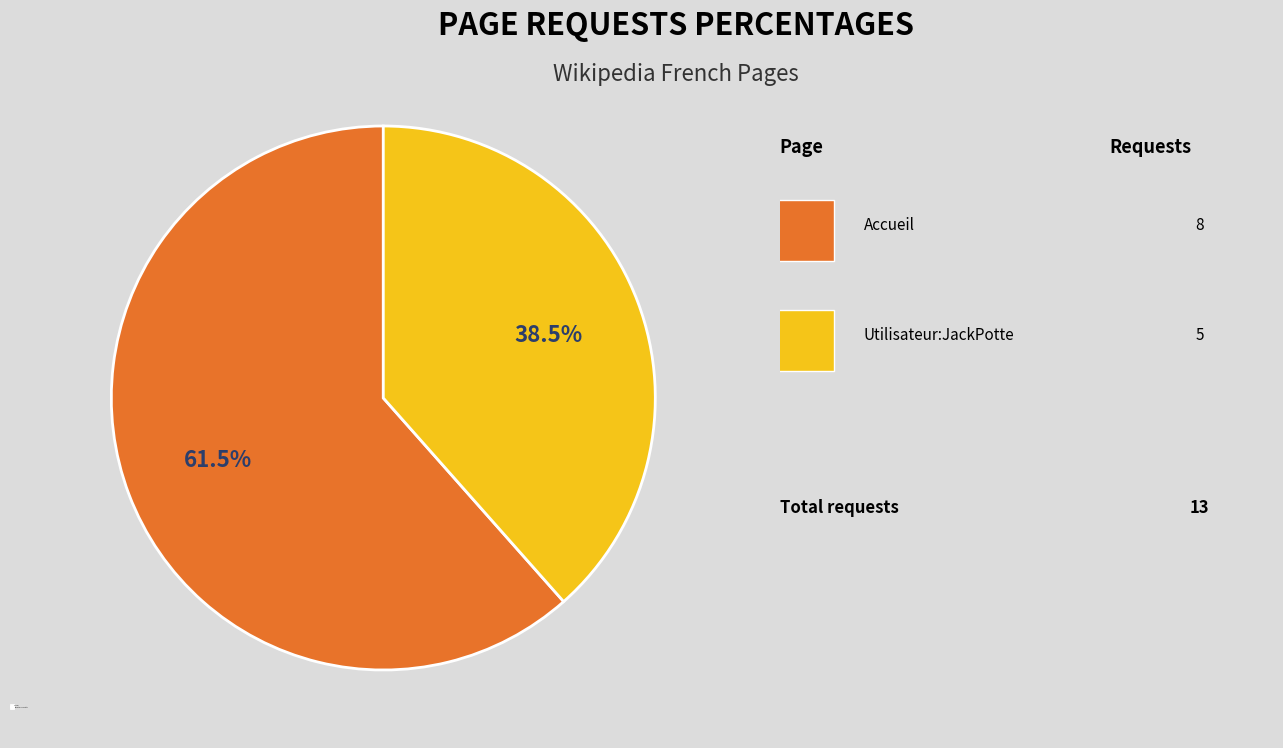

What is the majority slice?

Accueil